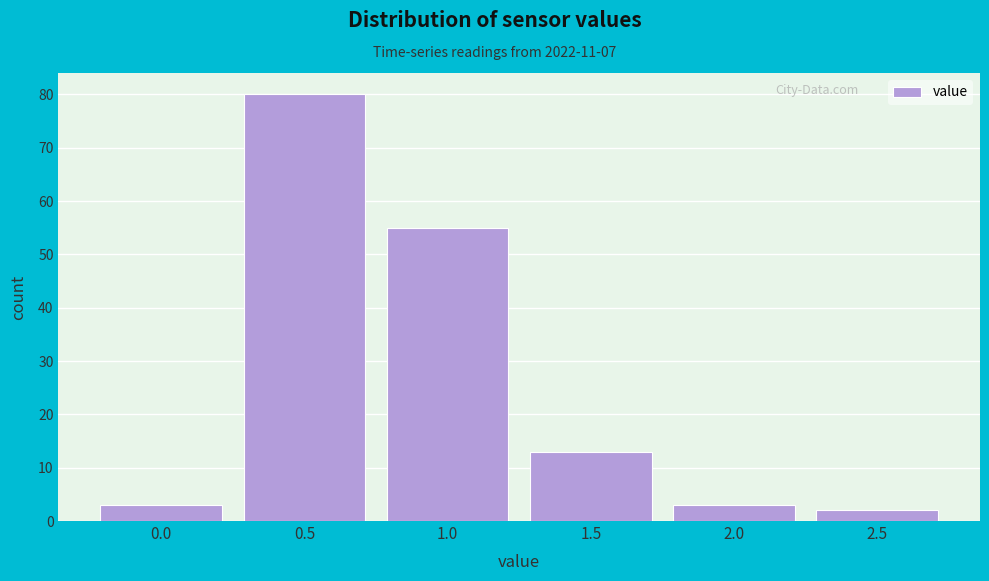

Reading right to left, extract all data points from this chart.

2.5=2	2.0=3	1.5=13	1.0=55	0.5=80	0.0=3